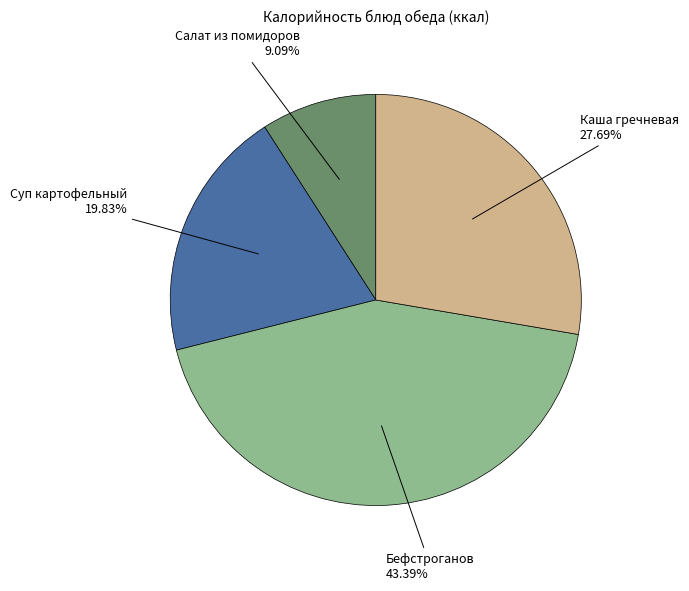

Is there a majority slice in this chart?

No